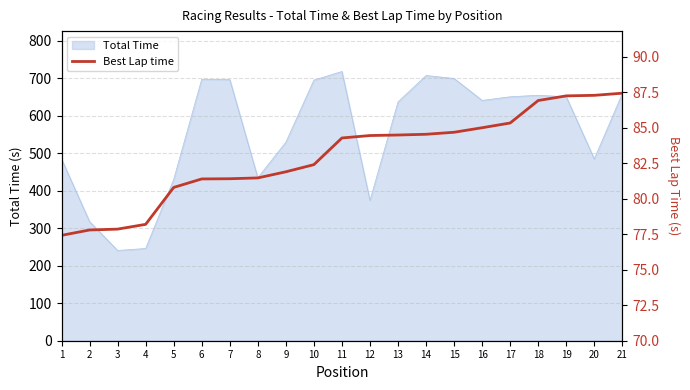

What is the average value?

83.0